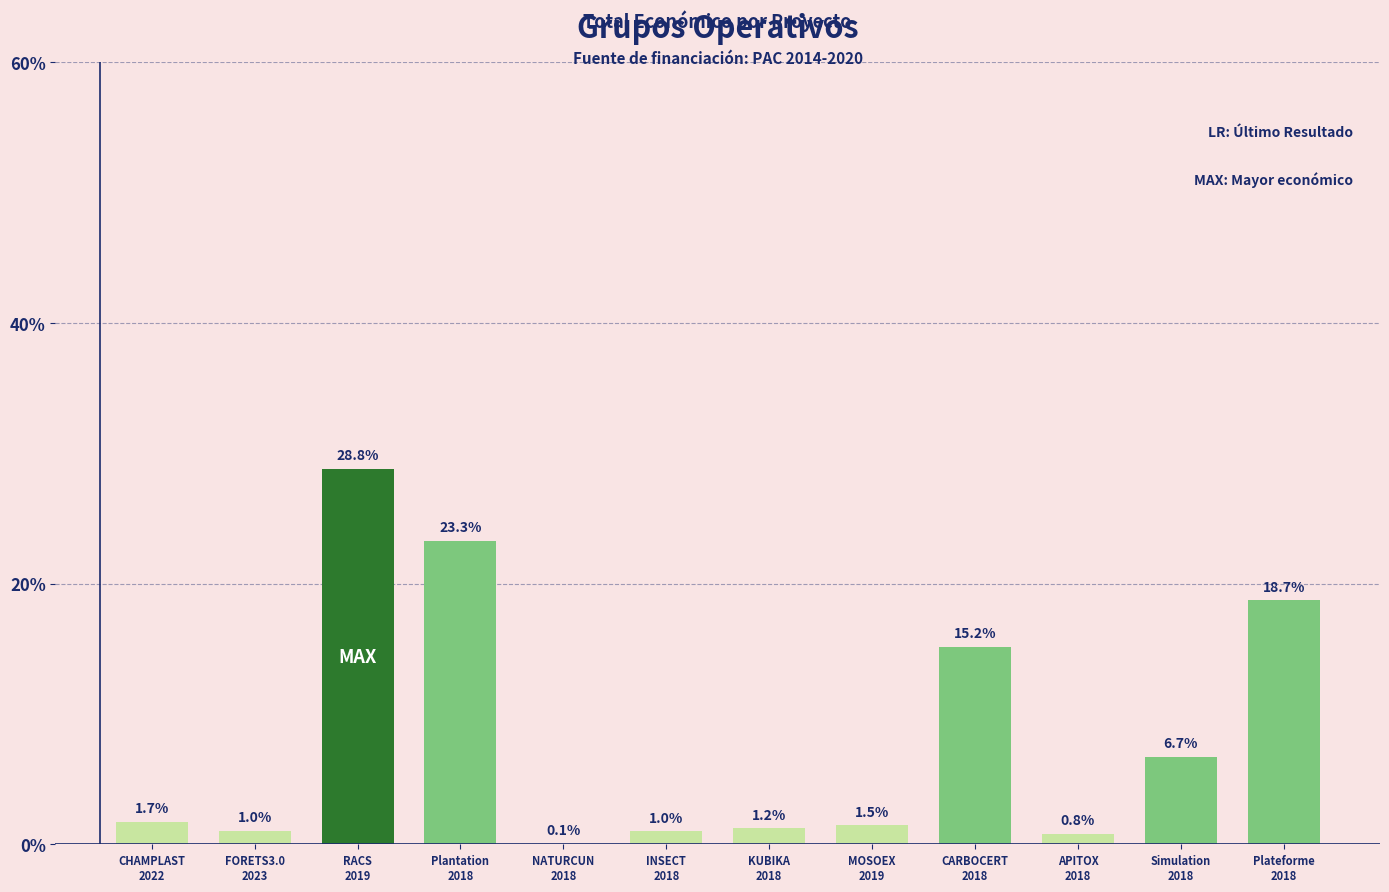

How many data points are above 1?

10